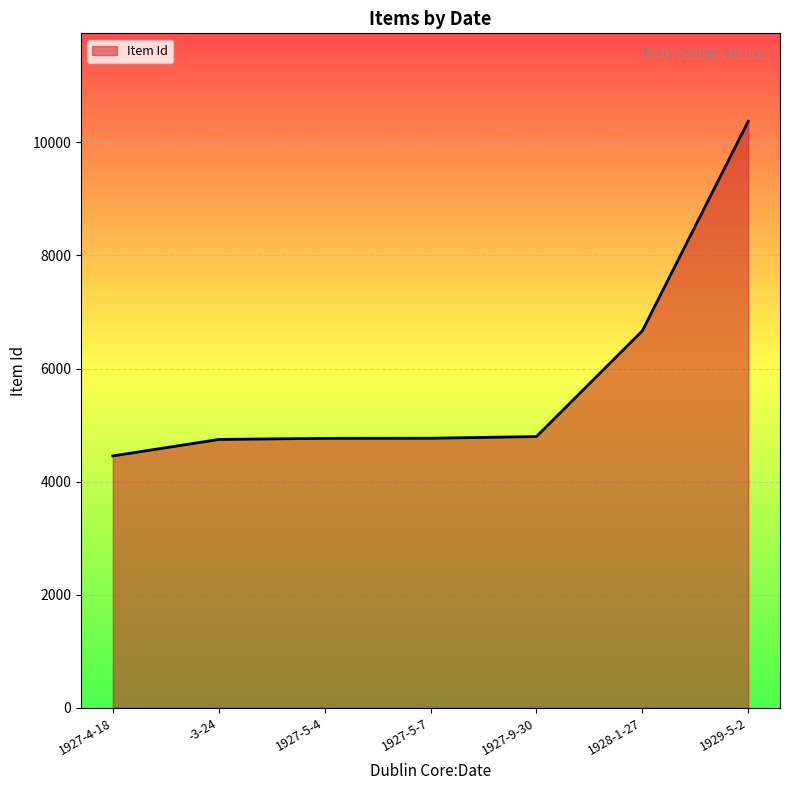

True or false: the data shows 6667 at 1928-1-27.

True